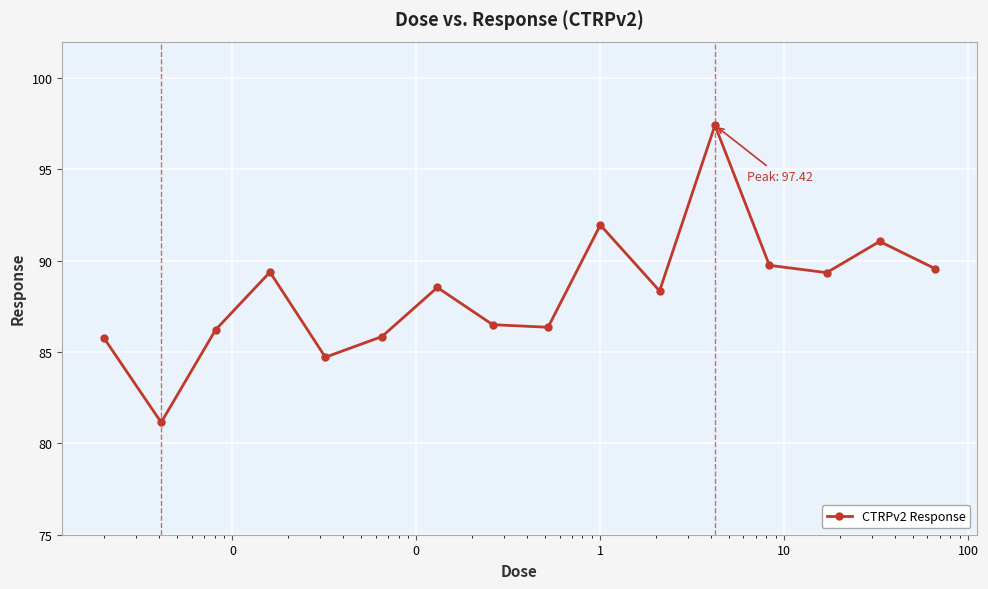

What is the maximum value shown in the chart?

97.4